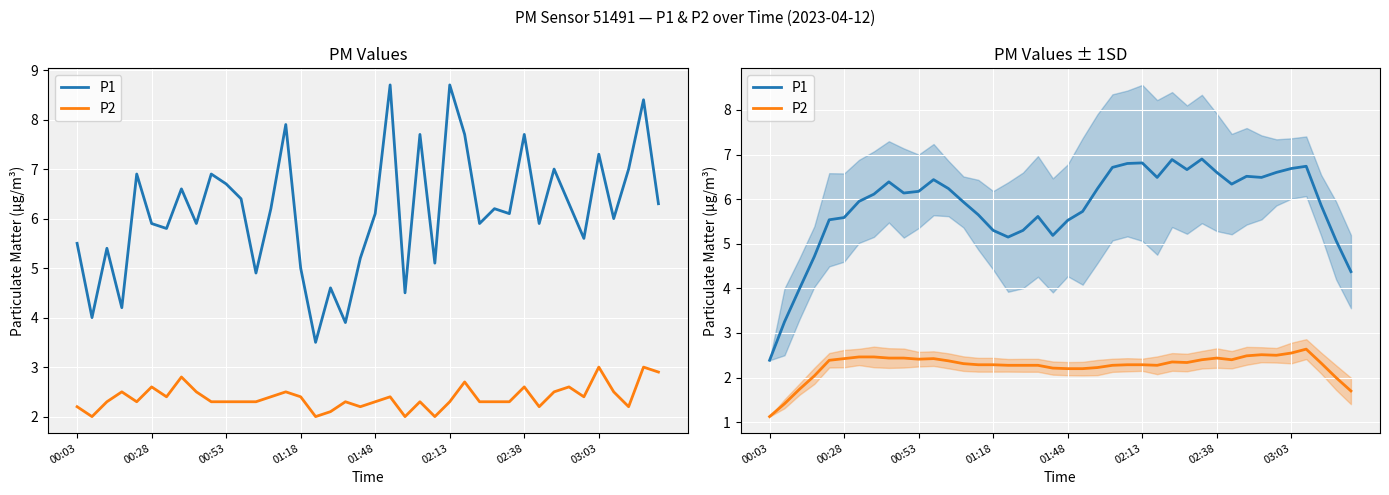

What are all the series names shown in the legend?

P1, P2